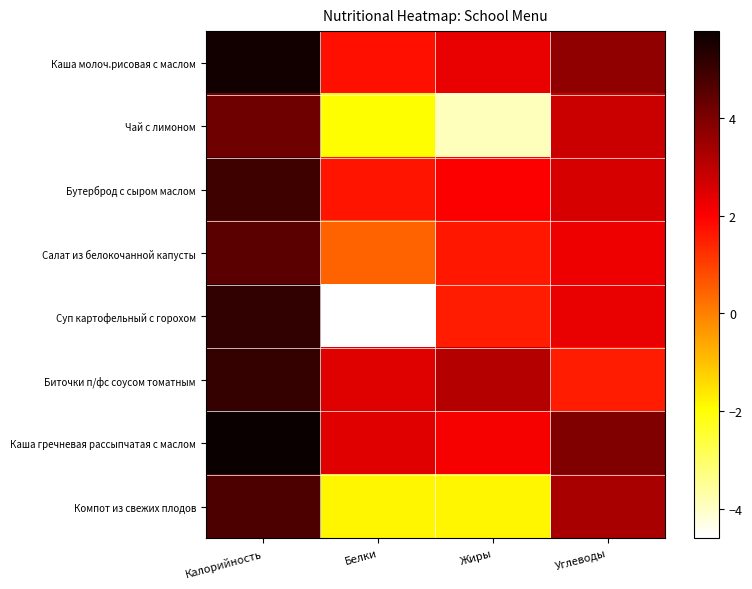

Which category has the highest value across all series?

Калорийность